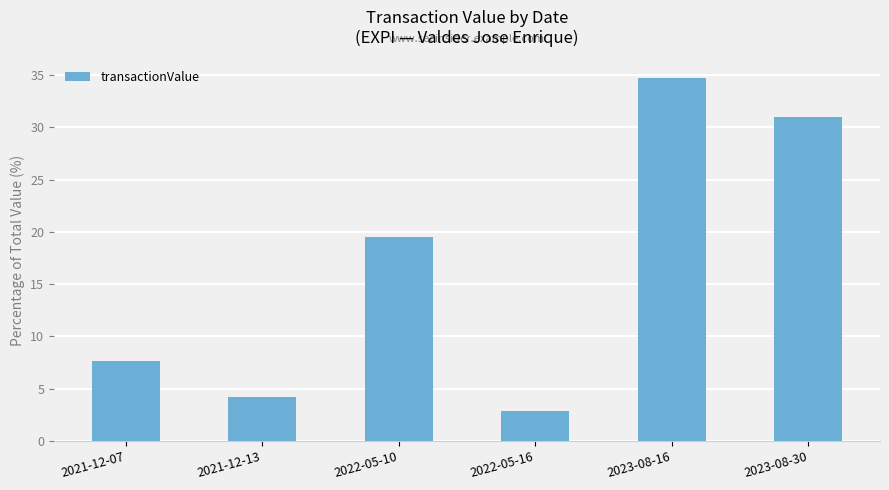

What is the label of the 2nd bar from the right?

2023-08-16